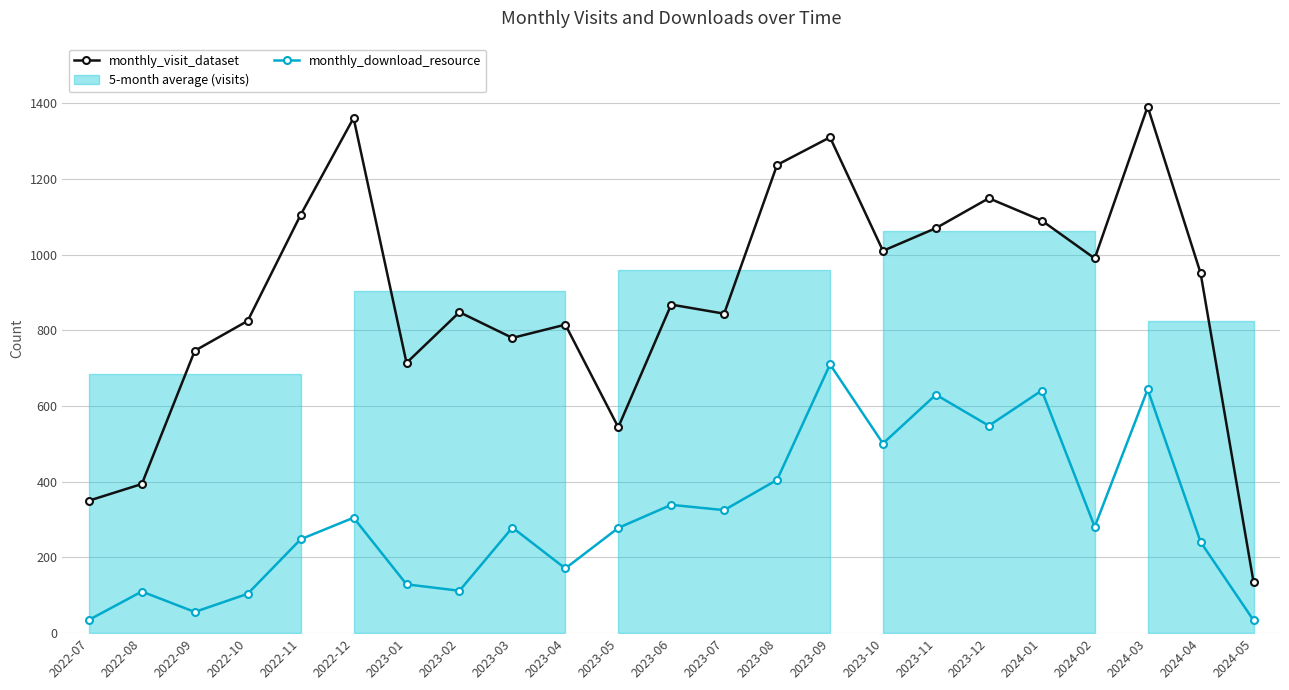

Which series has the largest total across all categories?

monthly_visit_dataset